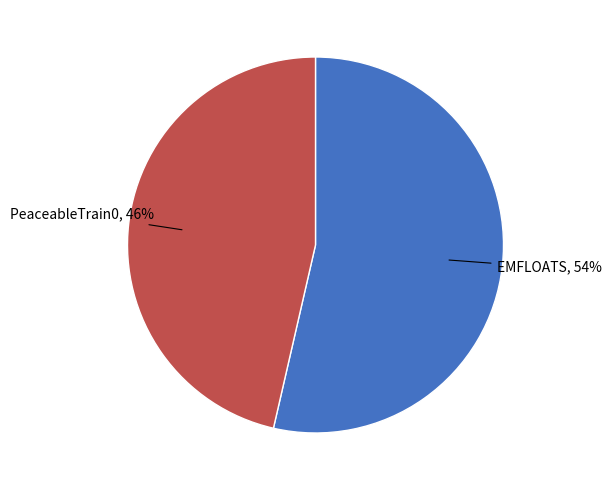

Is the sum of EMFLOATS and PeaceableTrain0 greater than half?

Yes